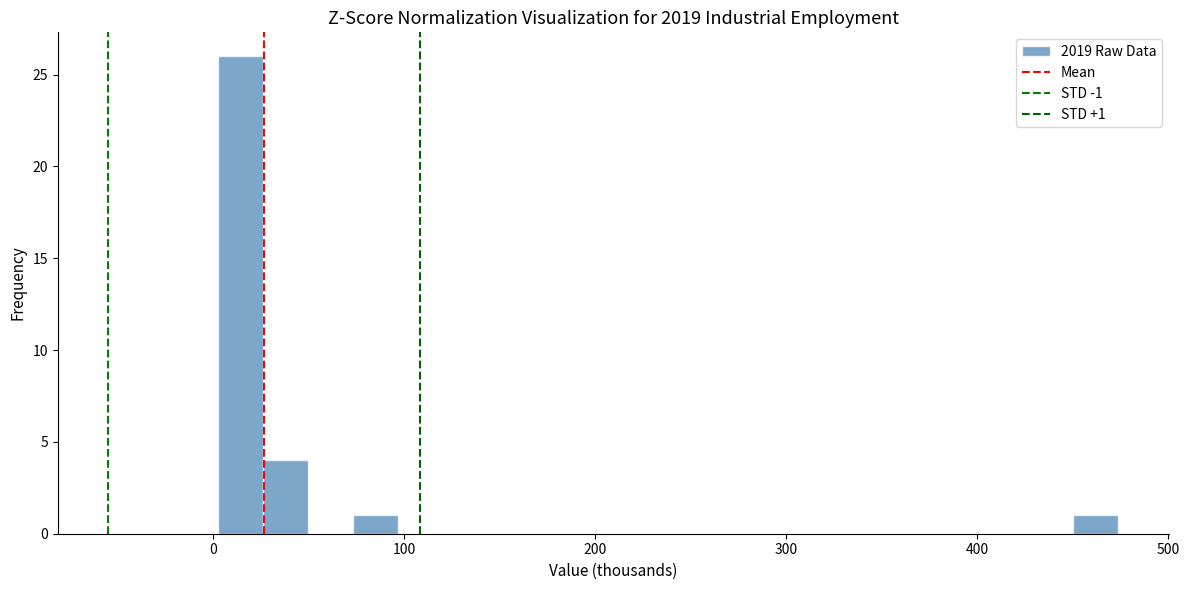

Read against the x-axis, roughly where is the centre of the tallest bar?

10